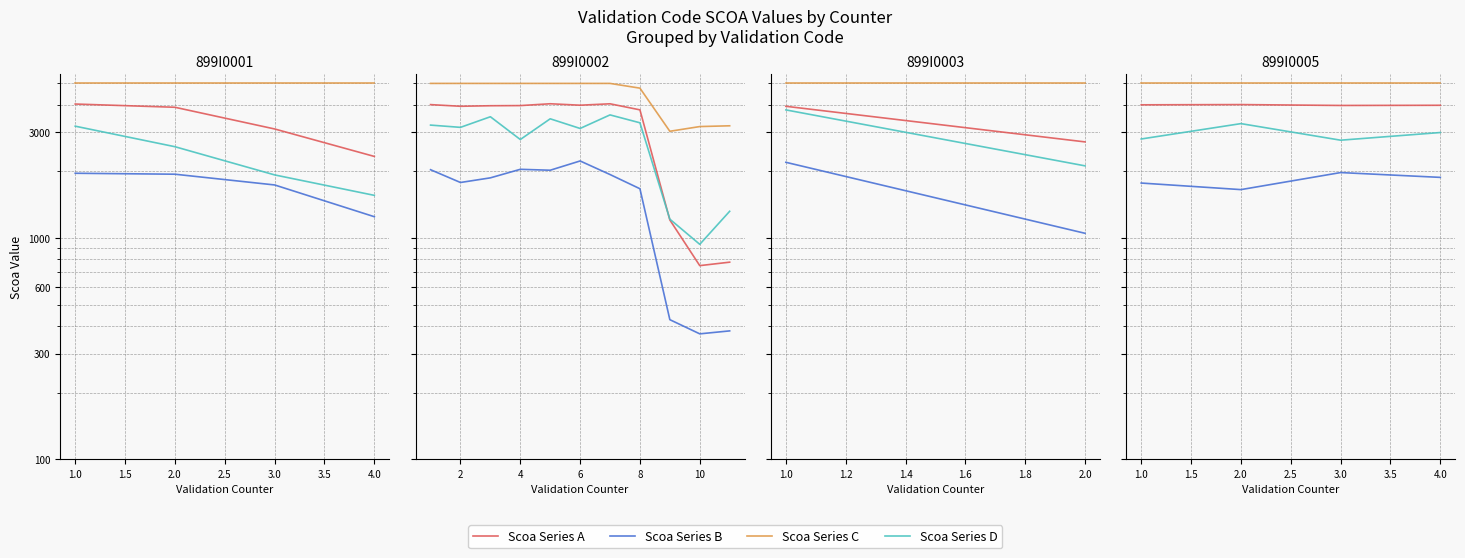

True or false: Scoa Series A has a value of 1899.3 at 3.0.

False